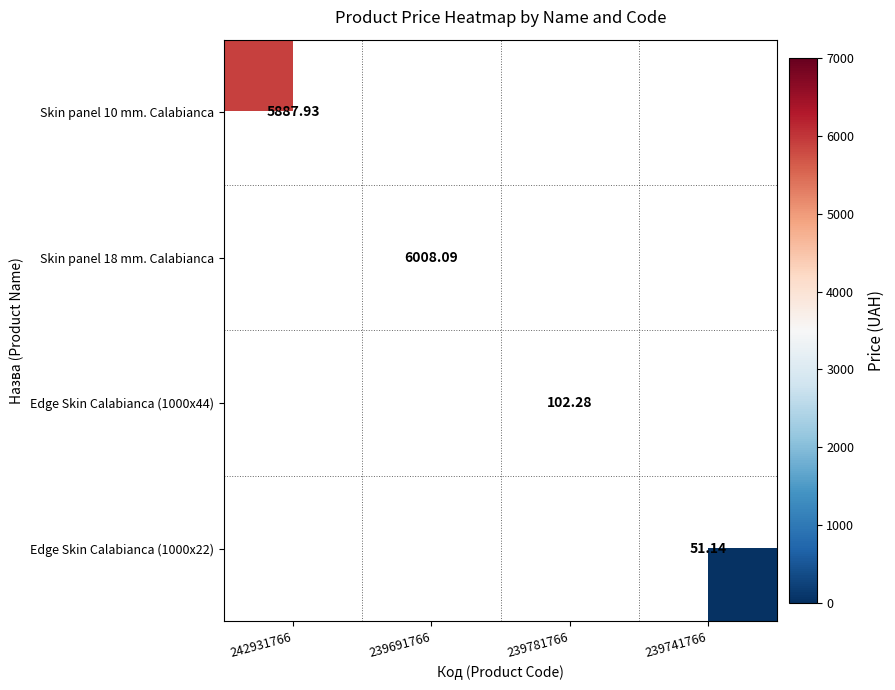

Where is Skin panel 10 mm. Calabianca nearest to the value 5887?

242931766